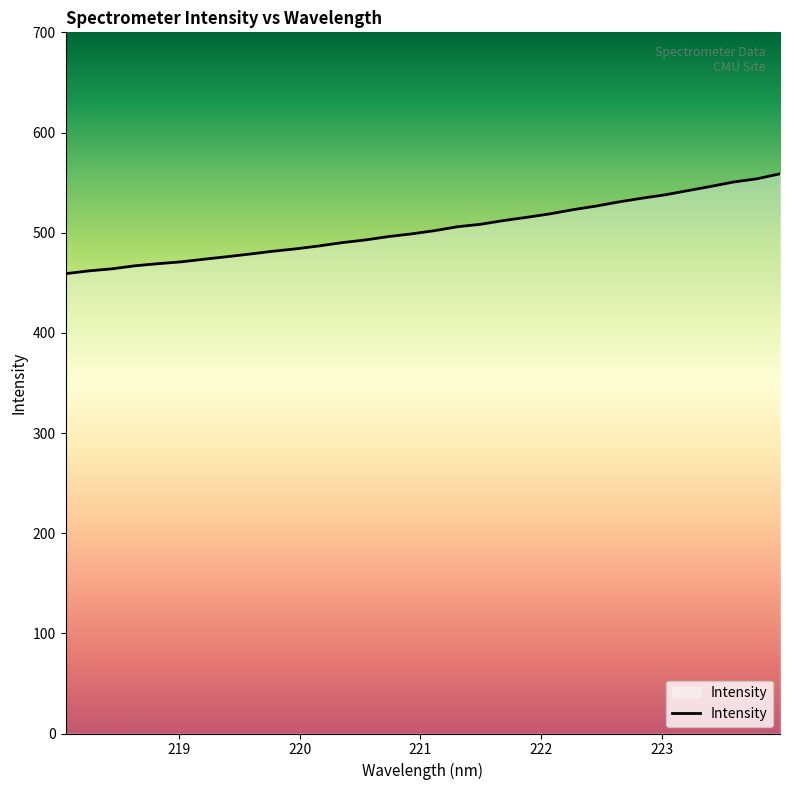

What is the smallest value displayed?

459.0